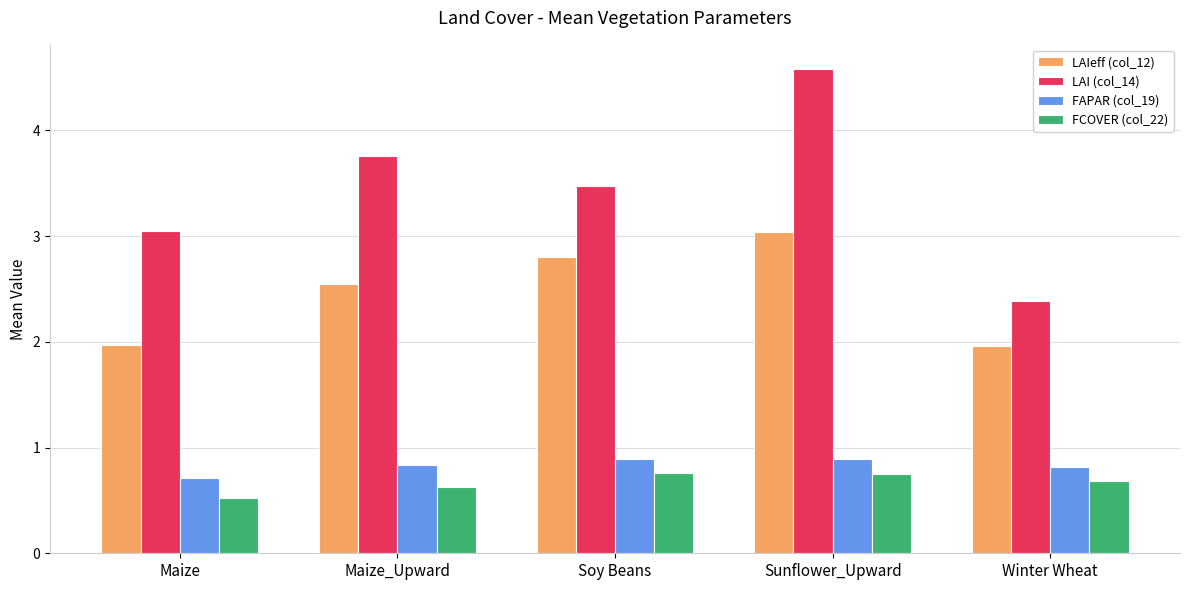

What is the spread (max minus min) of values at Sunflower_Upward?

3.8